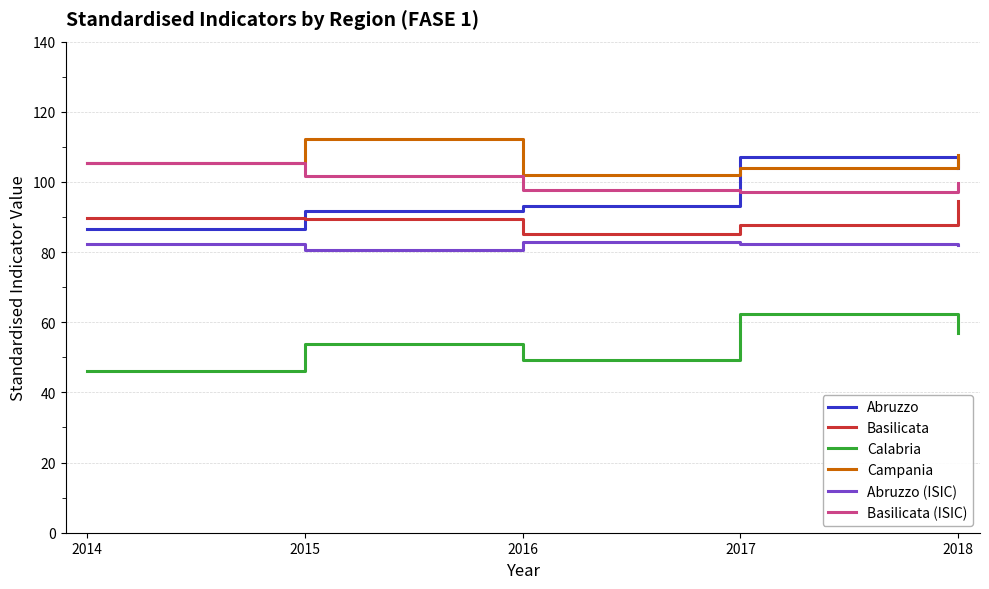

Is this an area chart (filled region under the line)?

No